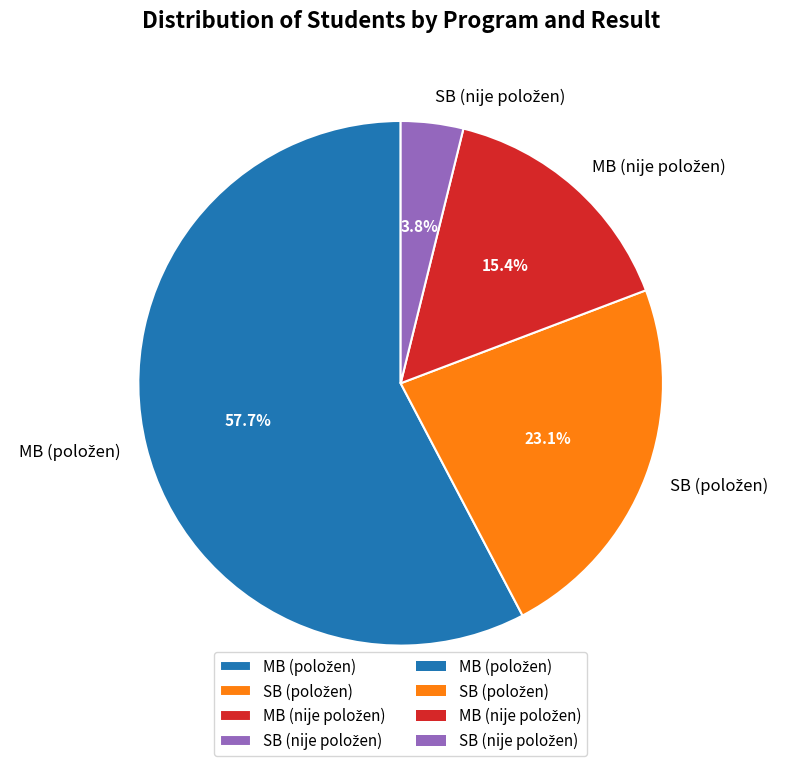

To the nearest percent, what is the average slice percentage?

25%